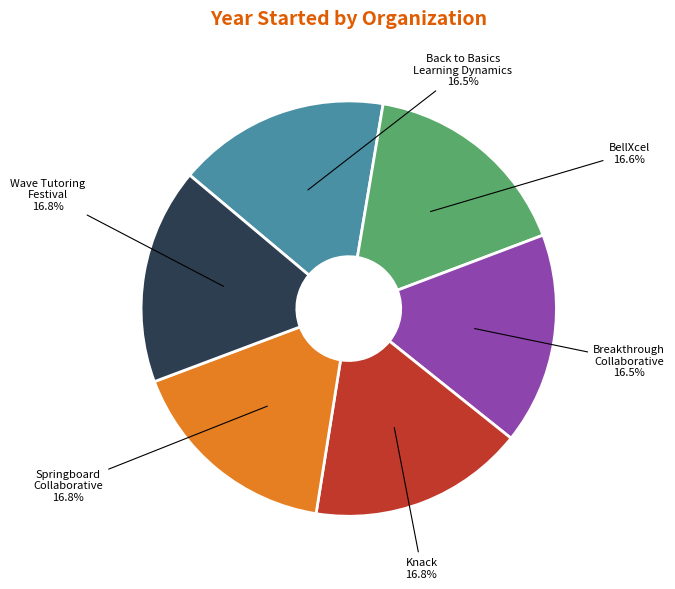

Count the number of slices in the pie.

6